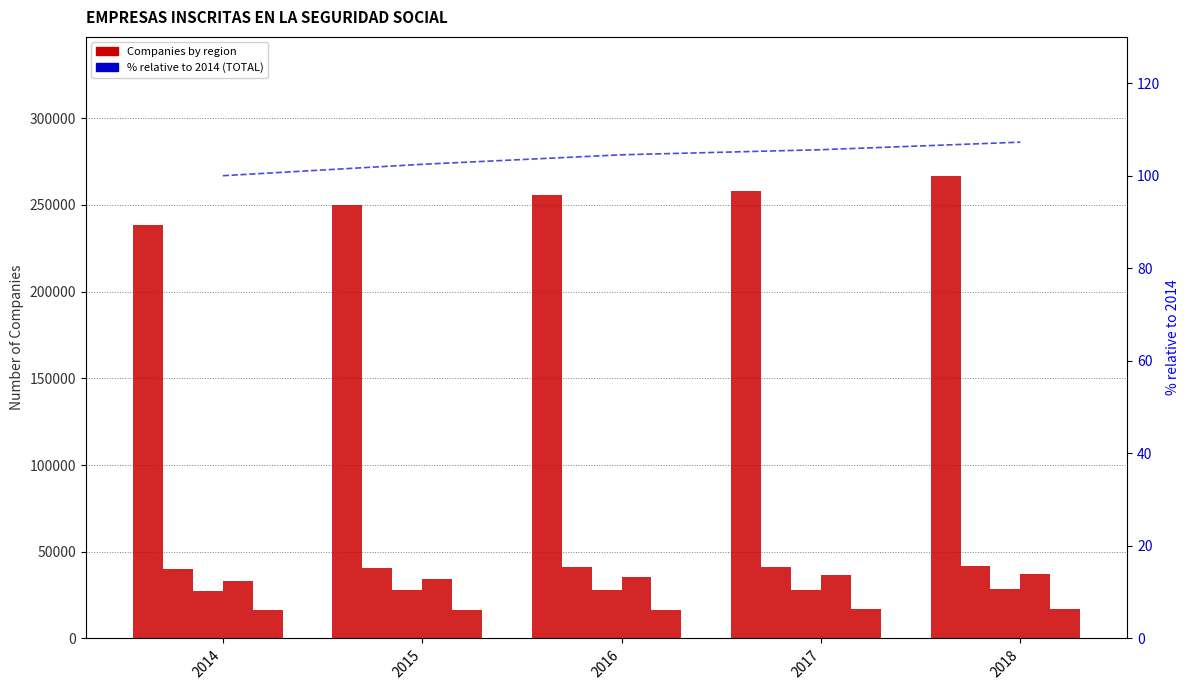

How many categories are shown in the chart?

5